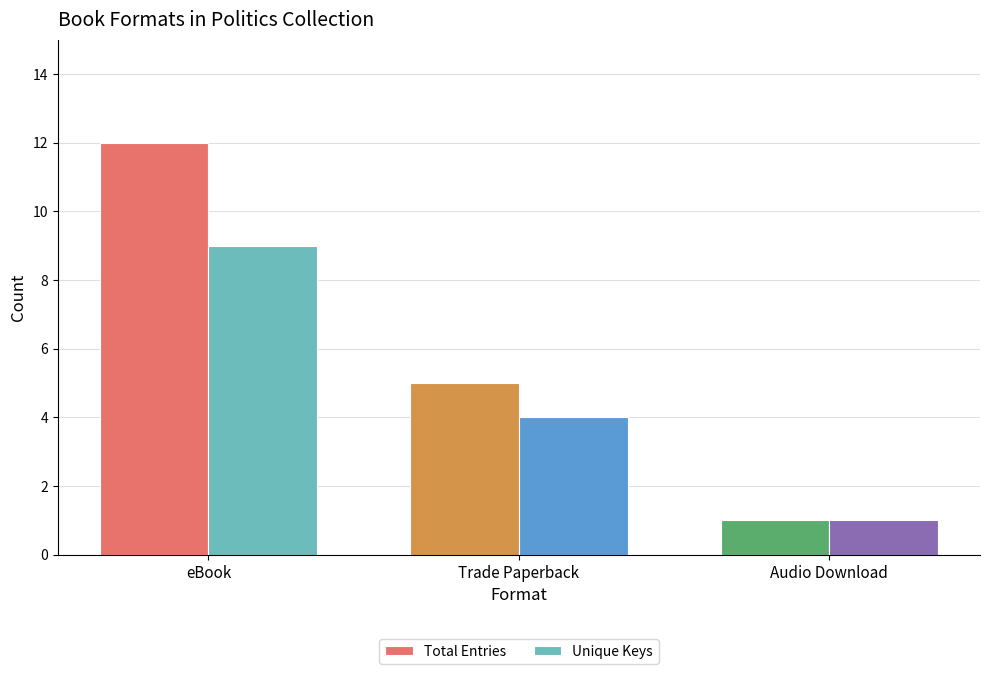

What is the sum of all Unique Keys values?

14